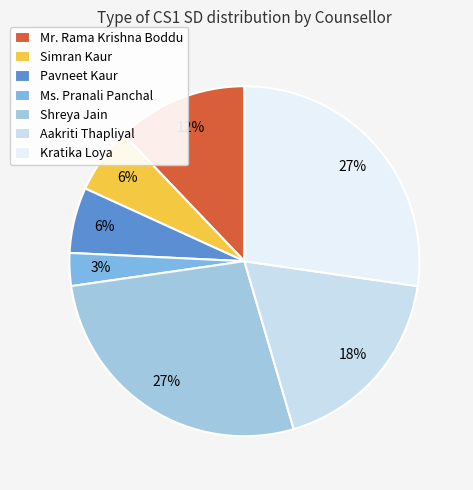

Is Pavneet Kaur the majority of the pie?

No